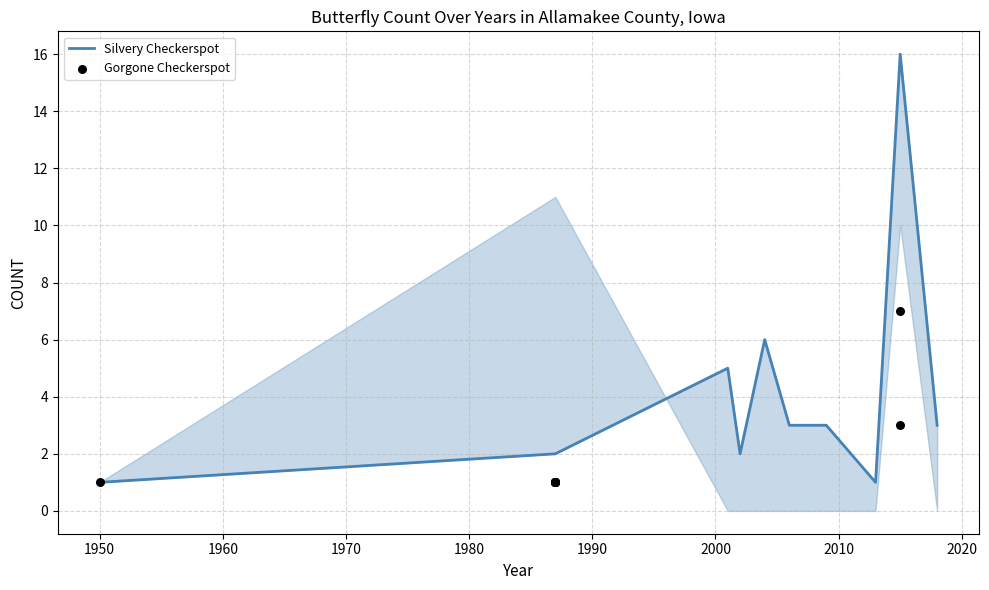

Which has a higher value, 1970 or 1950?

1970